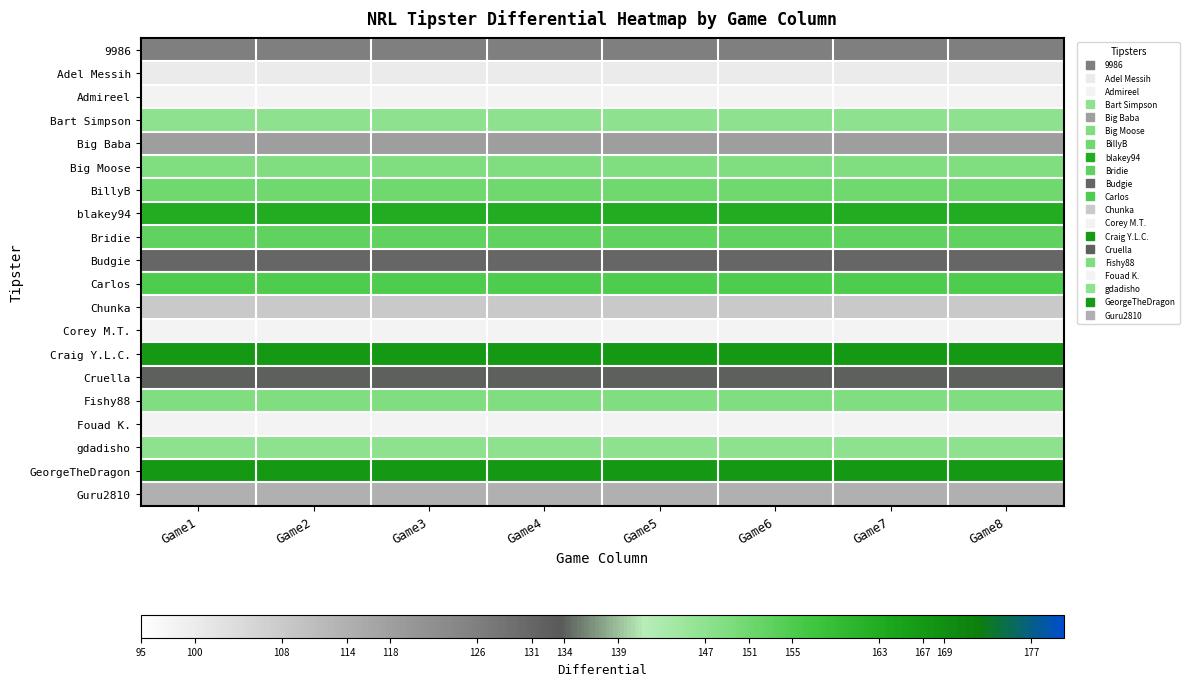

What is the total value across all series at Game4?

2673